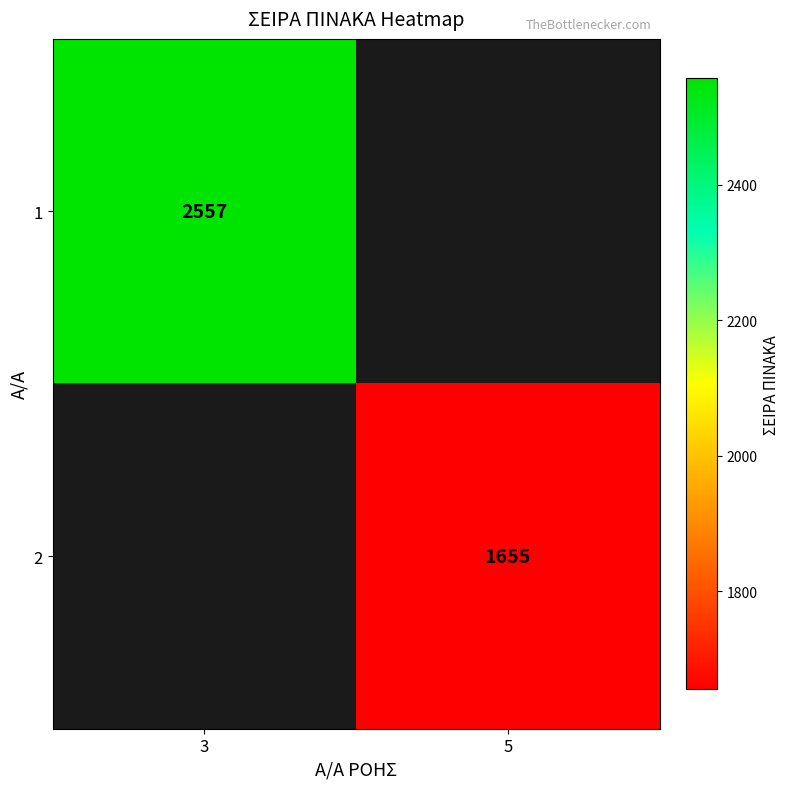

What is the greatest value displayed?

2557.0